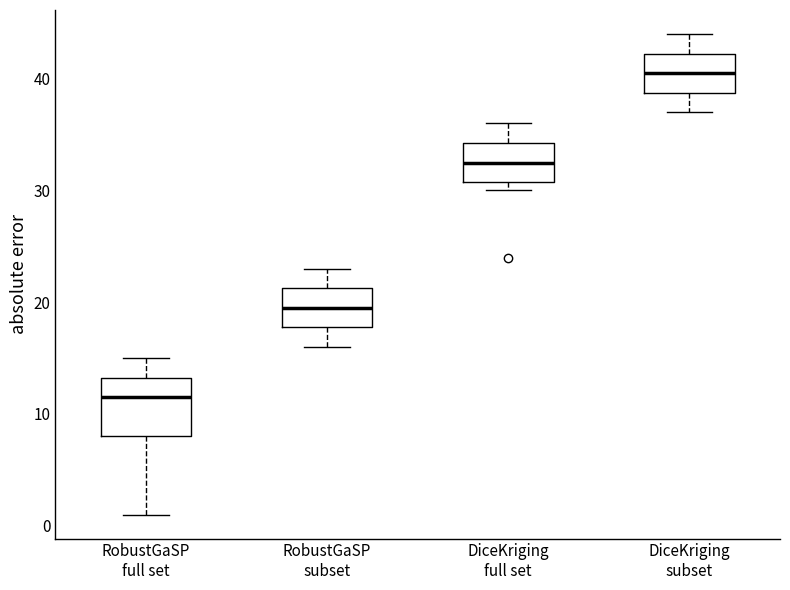

Where does the upper whisker of the box for RobustGaSP full set end on the y-axis? The values are not printed on the chart, so give them approximately, as read against the axis.

15